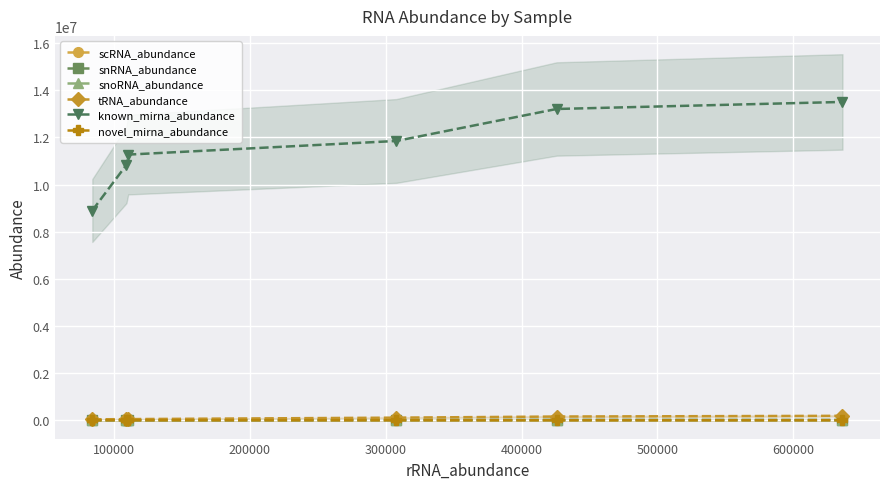

What is the value of the novel_mirna_abundance point at the 1st from the left?

2082